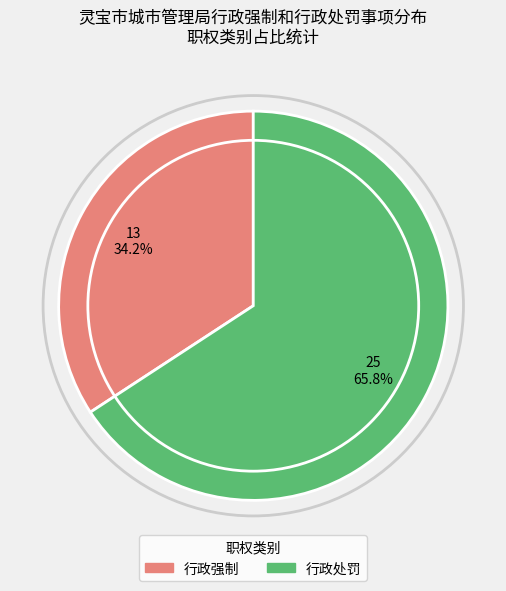

What is the ratio of the value at 行政强制 to the value at 行政处罚?

0.5